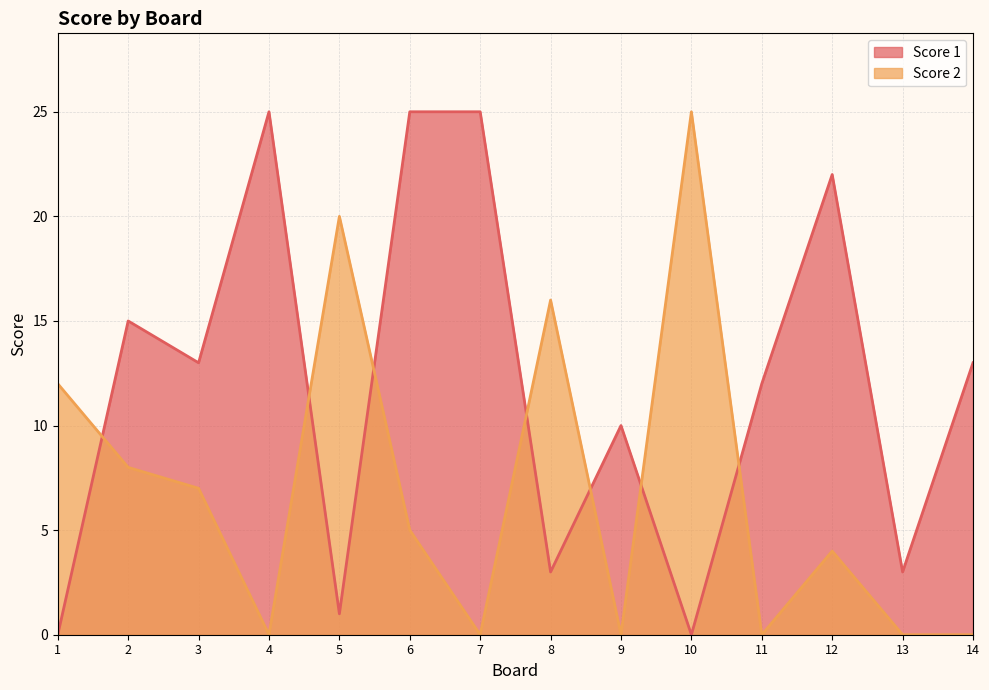

Read the Score 1 value at 4, to the nearest 10.

20